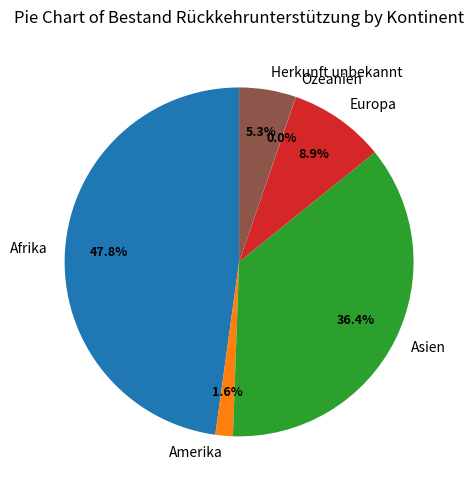

To the nearest percent, what is the average slice percentage?

17%